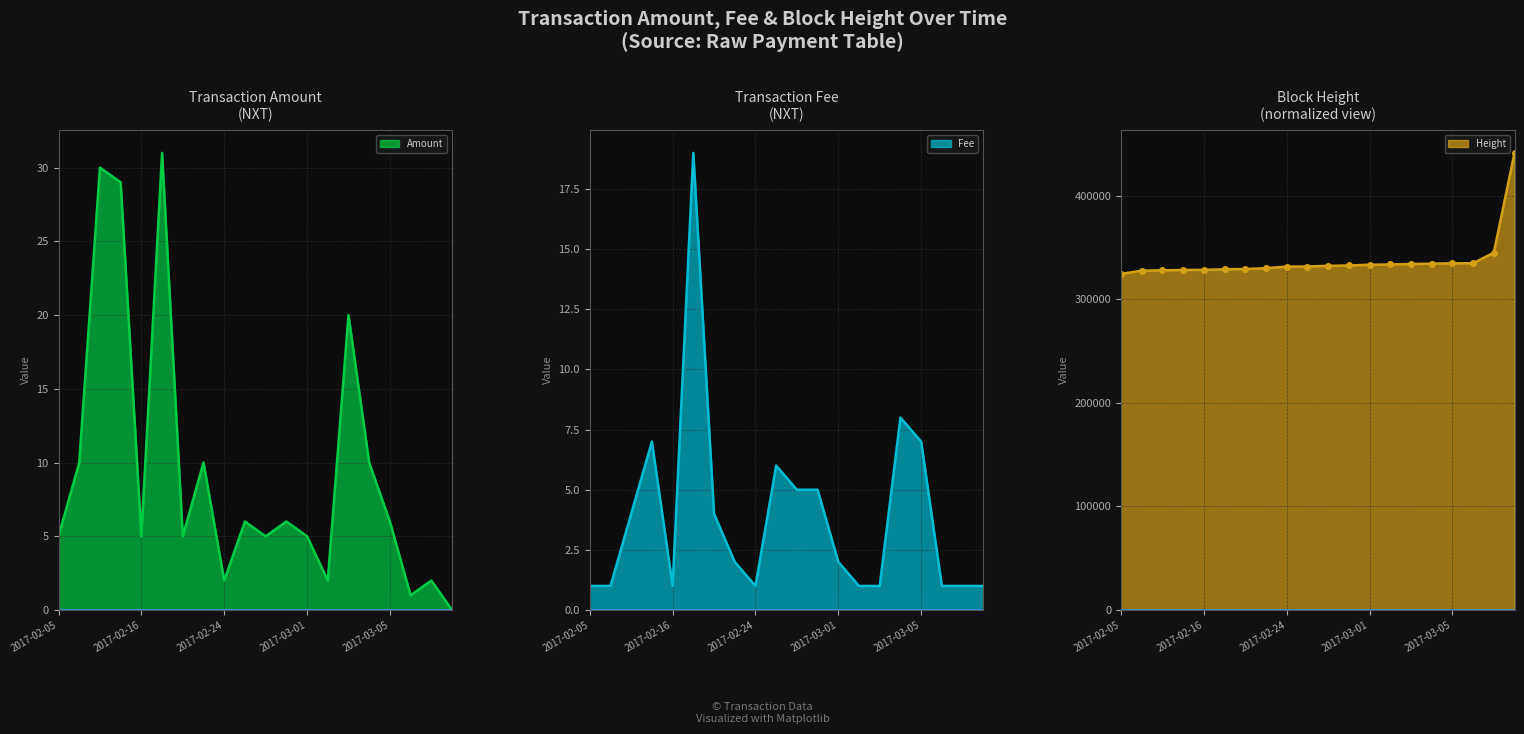

True or false: Amount and Fee cross at least once.

True